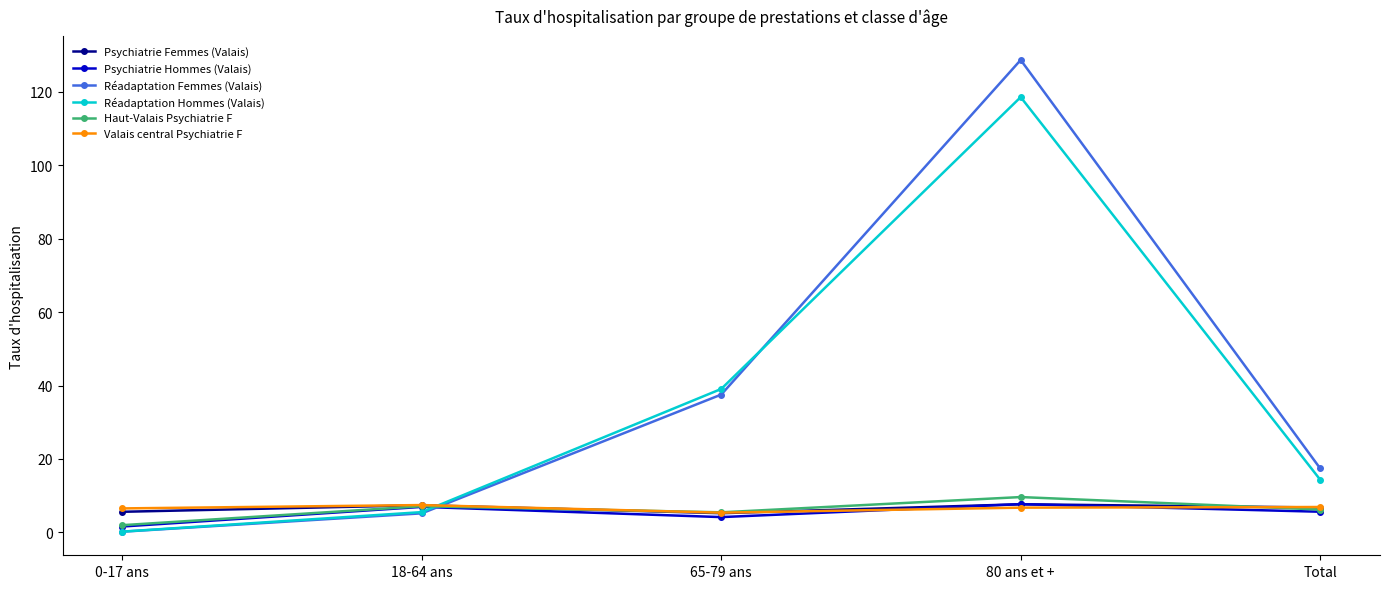

What is the smallest value displayed?

0.2